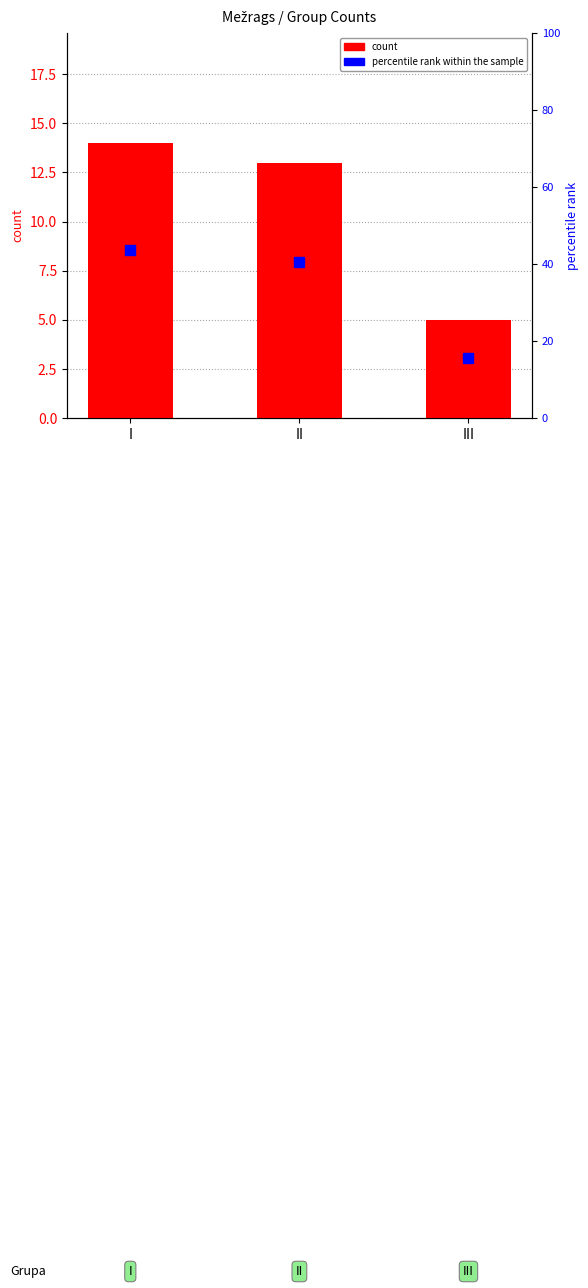

What is the difference between the percentile rank within the sample values at II and III?

25.0